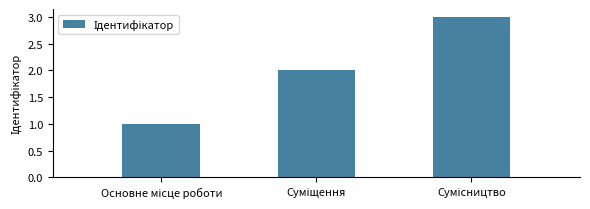

What is the maximum value shown in the chart?

3